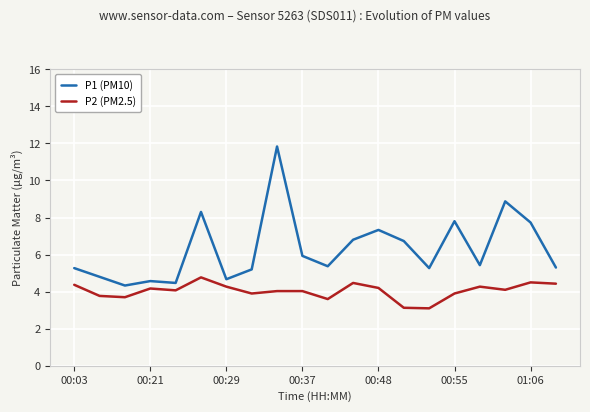

True or false: P2 (PM2.5) and P1 (PM10) intersect in this chart.

False